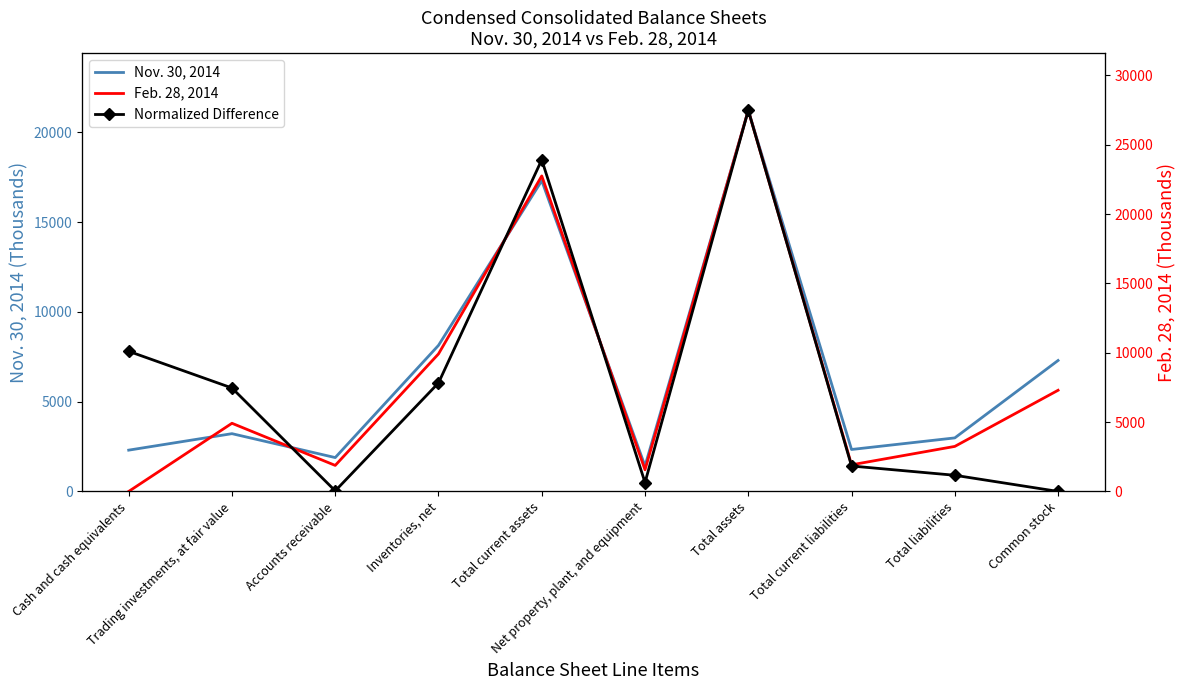

Where is Feb. 28, 2014 nearest to the value 13740?

Inventories, net